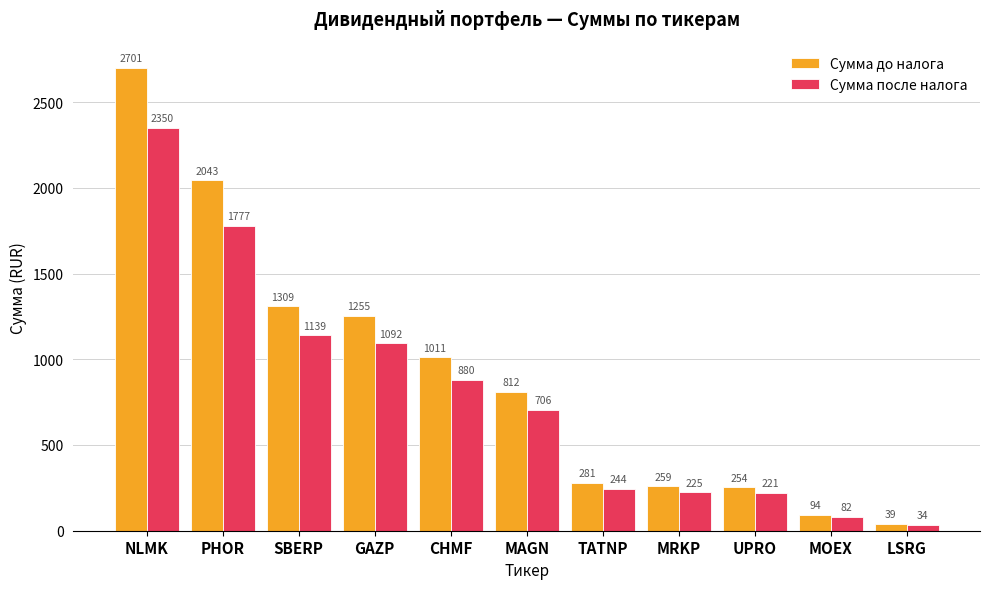

How many bars are there in total?

22